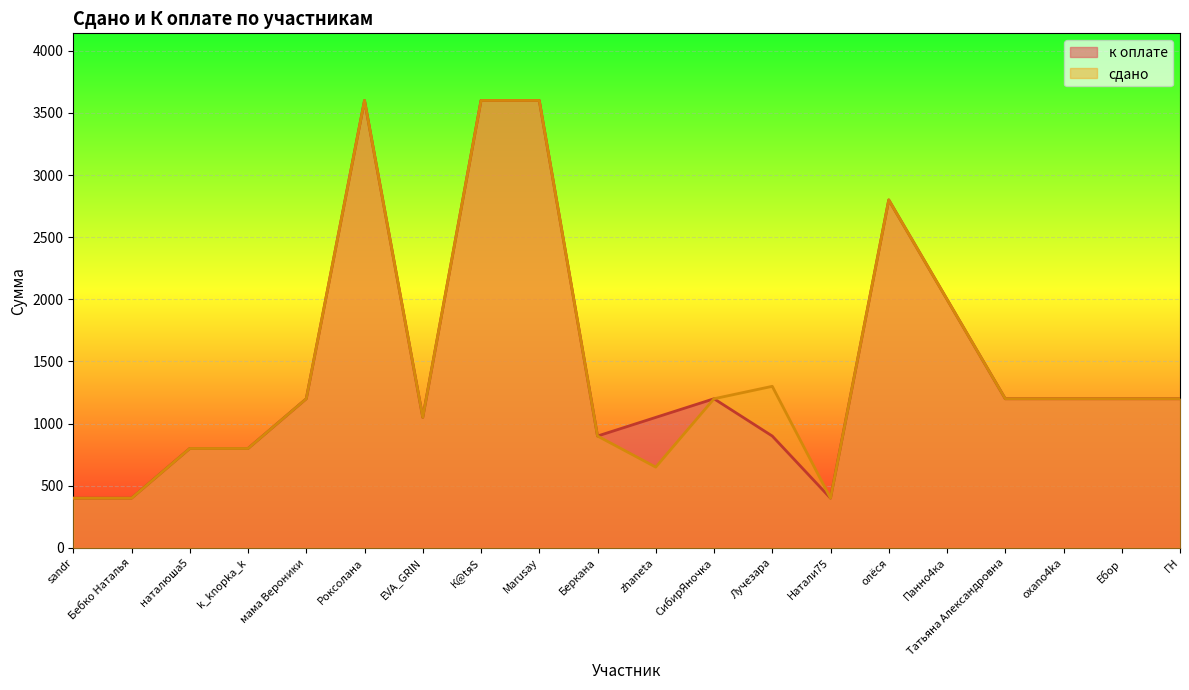

How many lines are shown in the chart?

2